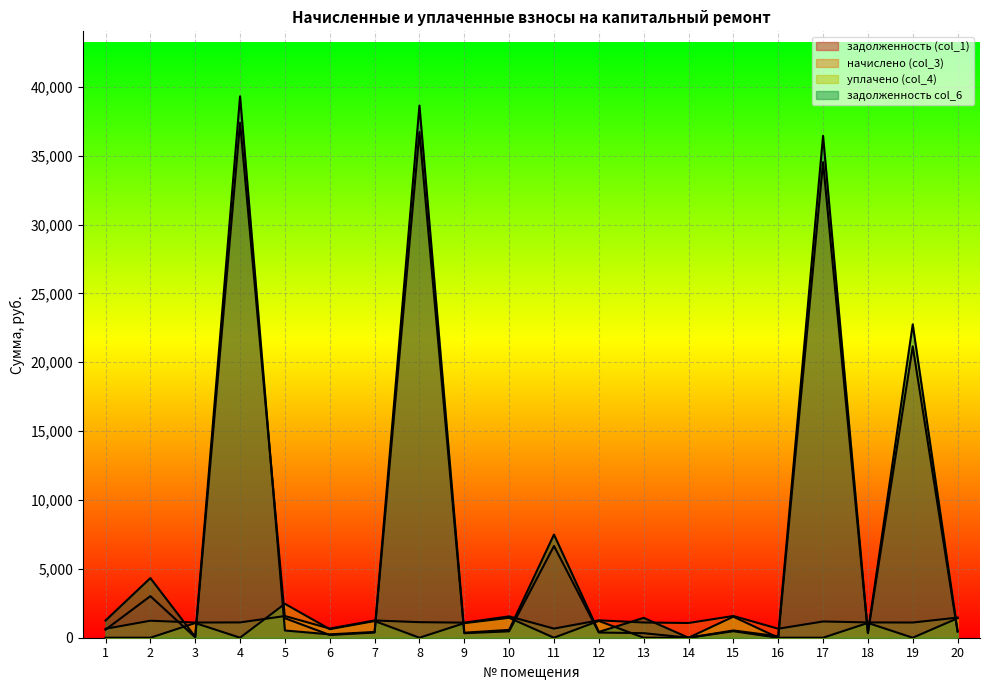

What is the total value across all series at 8?

76484.3